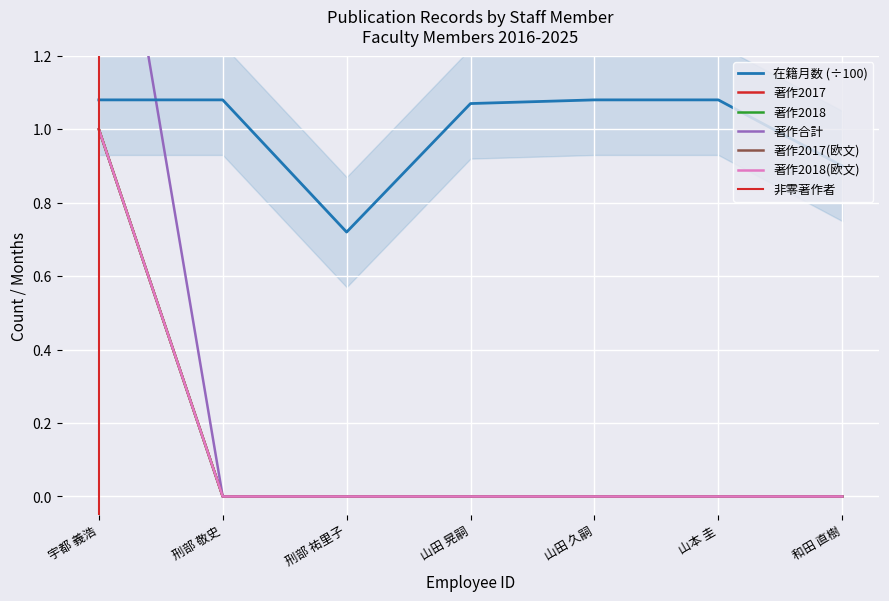

True or false: 在籍月数 has more than 2 interior local peaks.

False